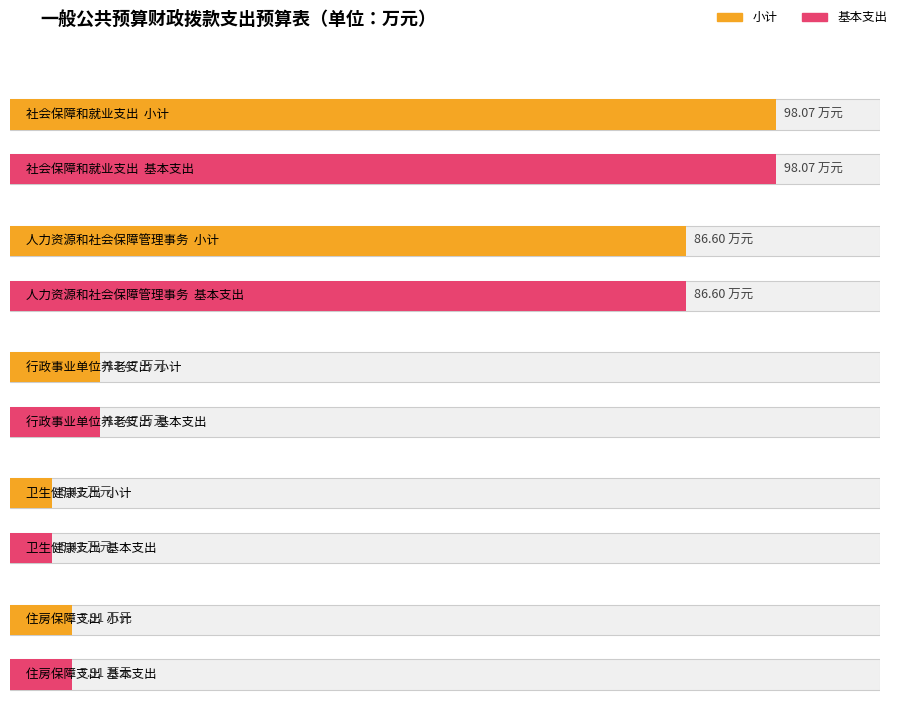

Between 行政事业单位养老支出 and 住房保障支出, which is larger?

行政事业单位养老支出